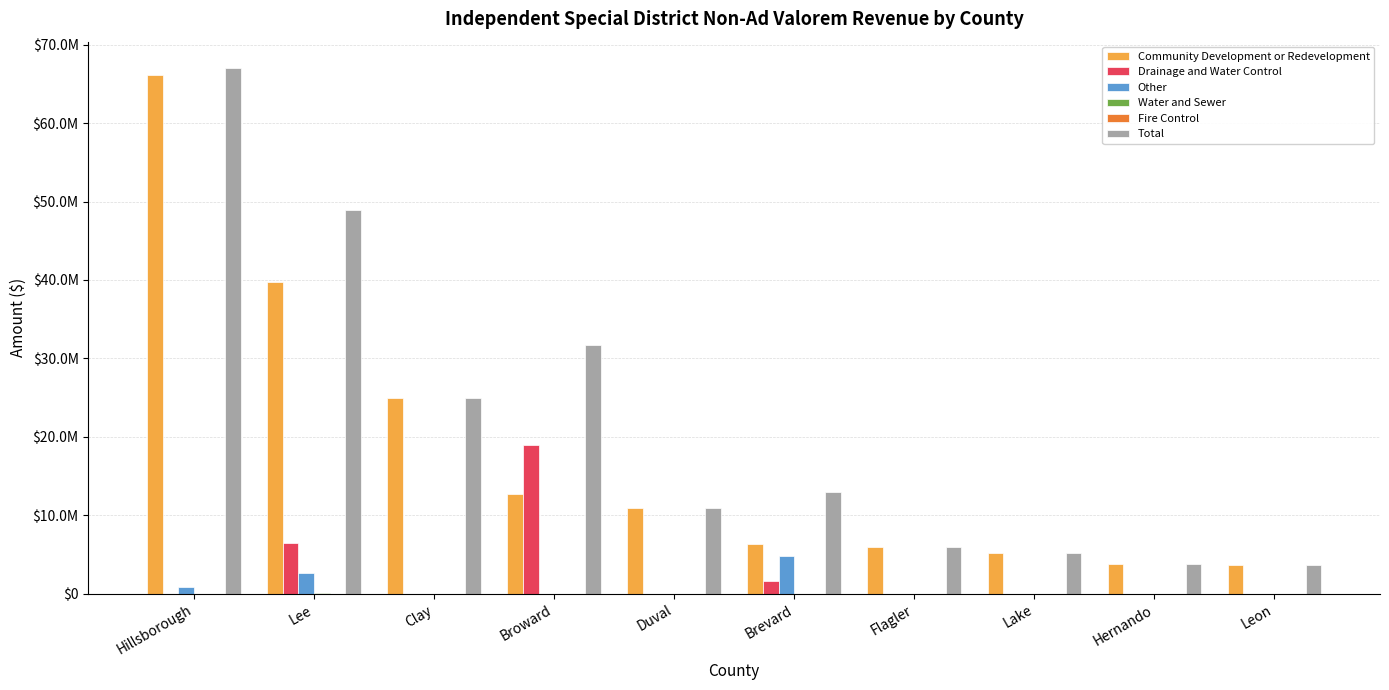

Are the bars grouped side by side (vs. stacked)?

Yes